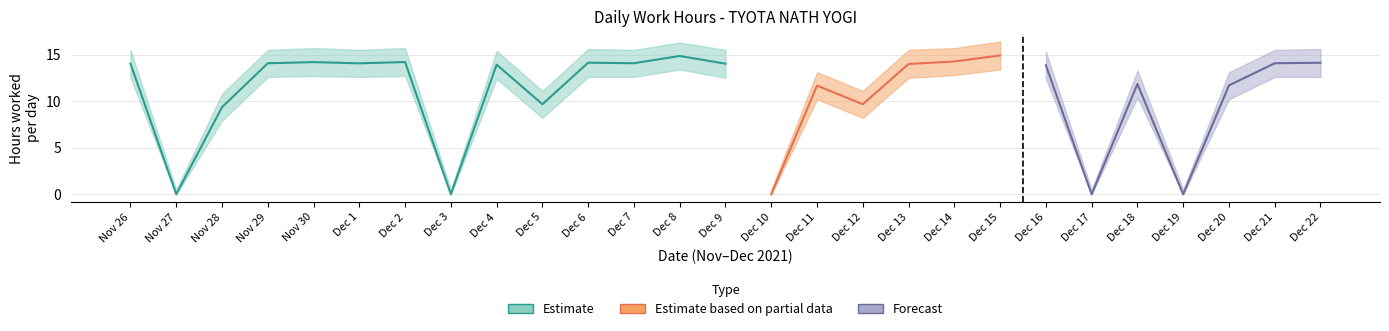

What is the difference between the highest and lowest values at 9?

3.0